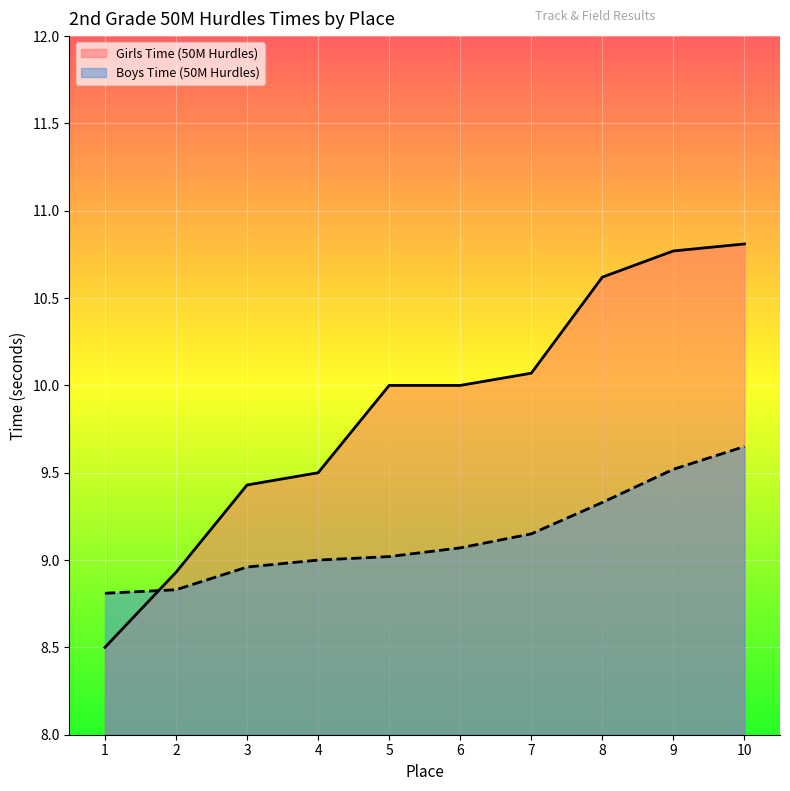

What is the maximum value shown in the chart?

10.8